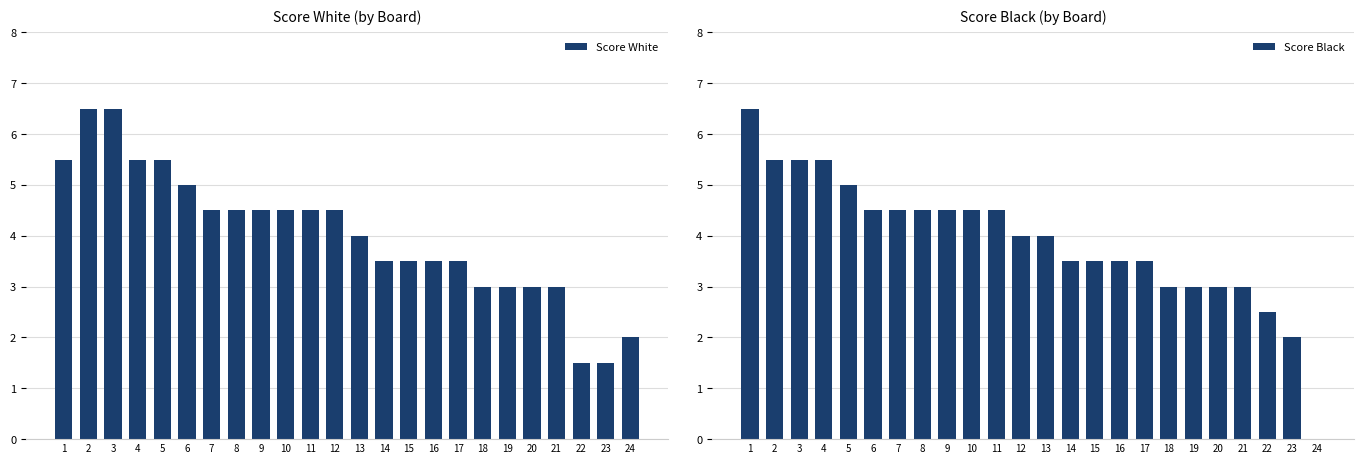

Read the Score White value at 18.

3.0